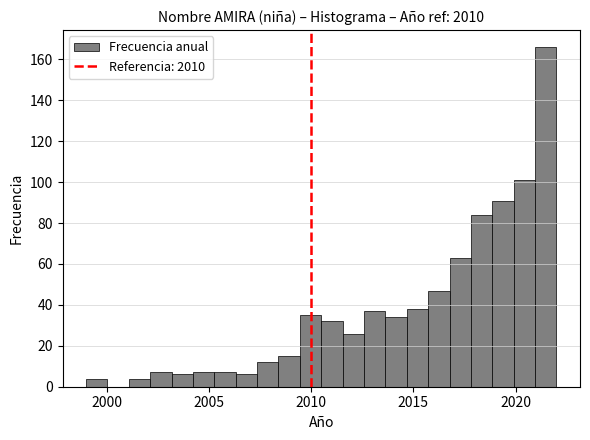

Around what value on the x-axis is the tallest bar? Give the approximate position of its centre, as read against the axis.

2021.5